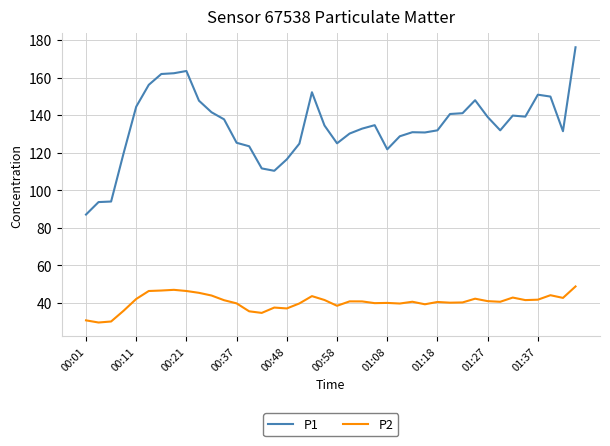

Rank the series by their average value, from highest to lowest.

P1, P2